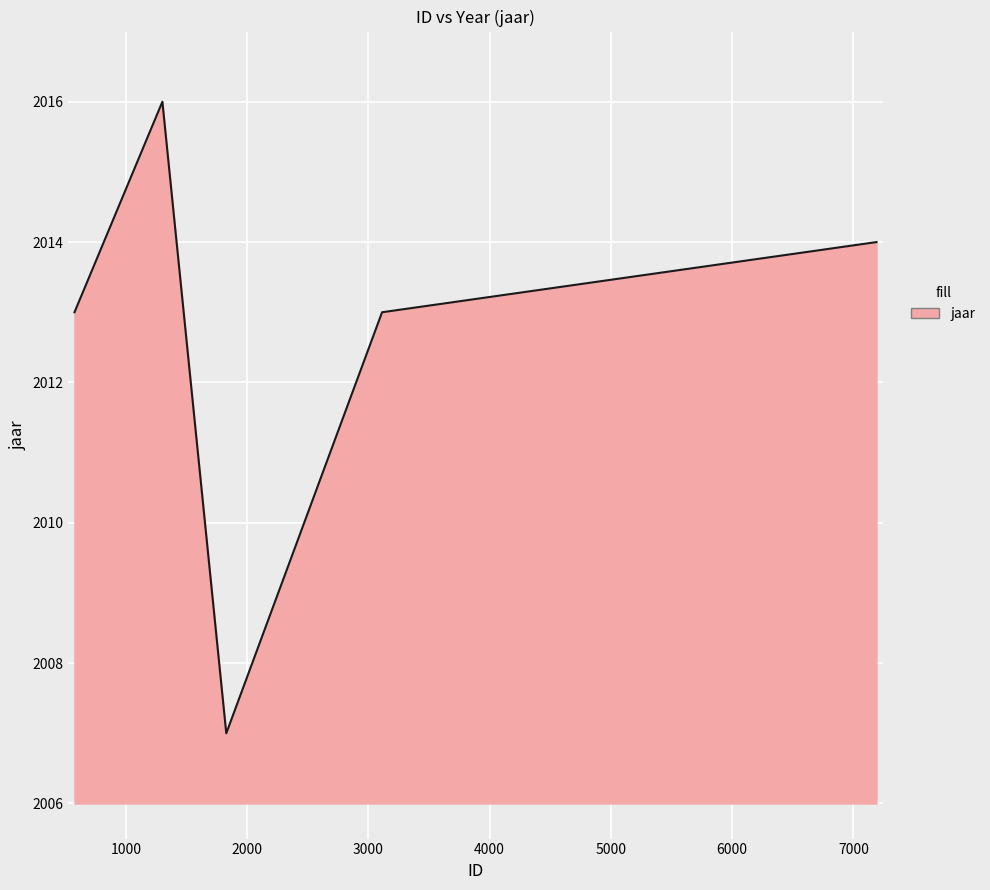

Does the chart display data point markers on the line(s)?

No